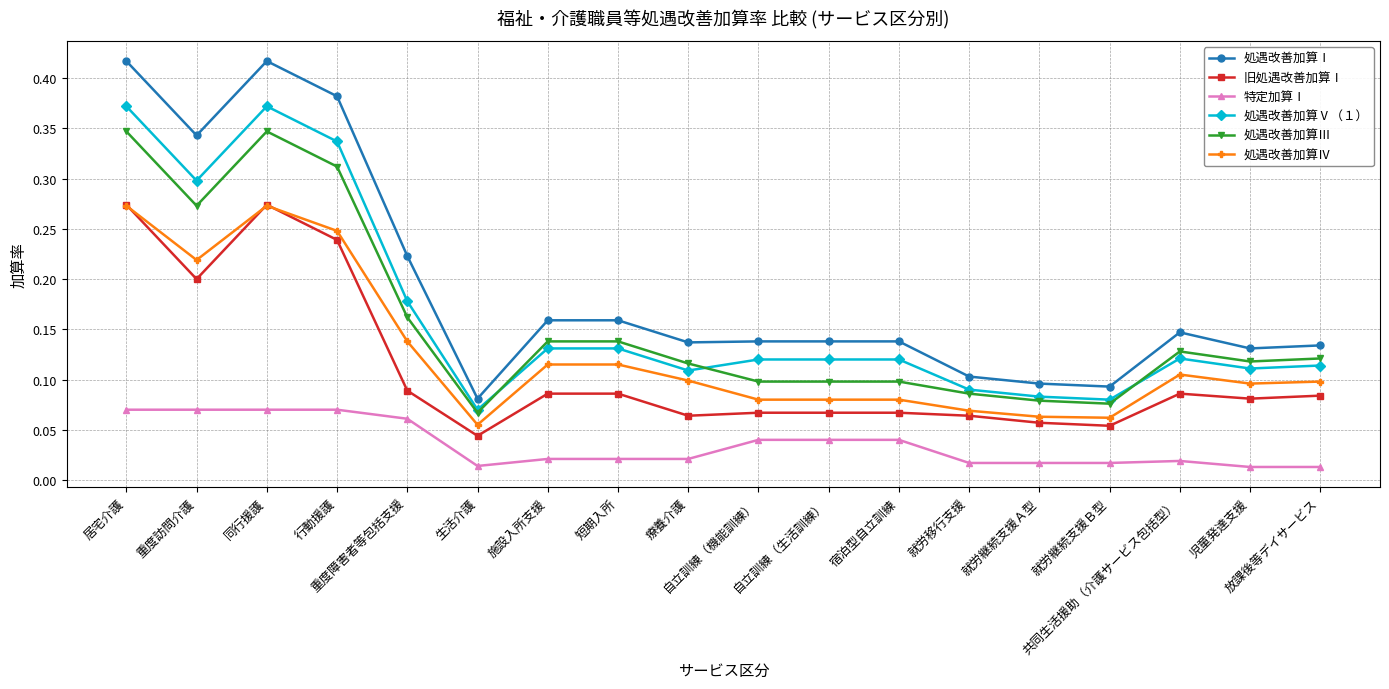

True or false: 特定加算Ⅰ and 処遇改善加算Ⅳ intersect in this chart.

False